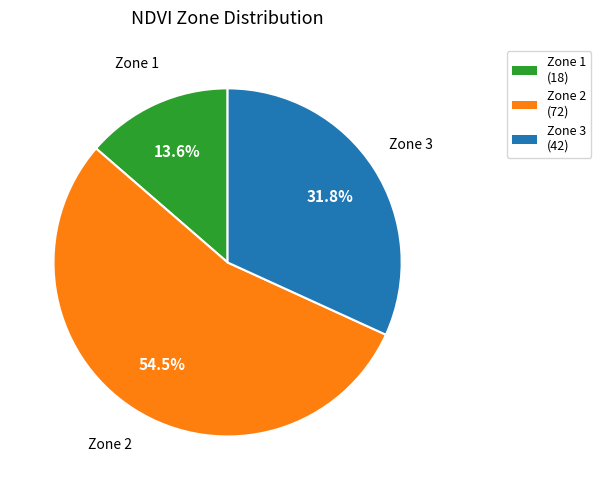

Do Zone 2 and Zone 1 together represent more than half of the pie?

Yes